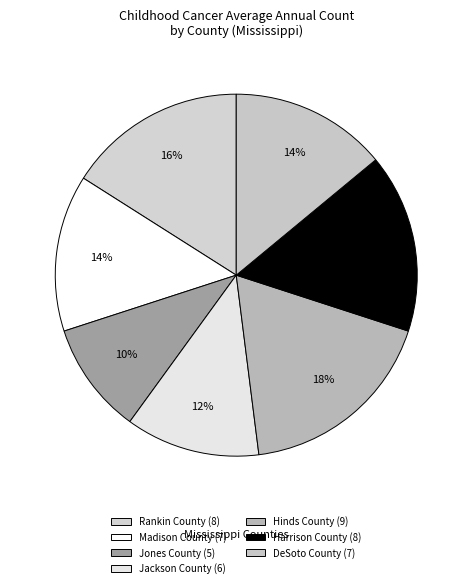

Do Harrison County and Jackson County together represent more than half of the pie?

No